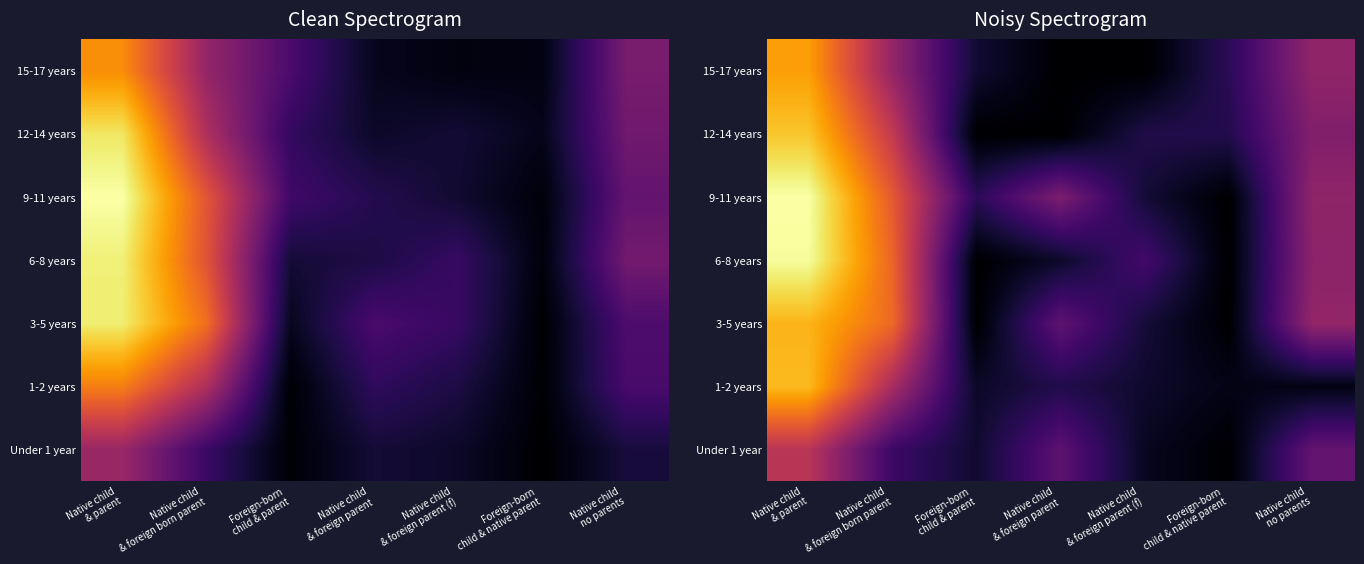

What is the sum of all Under 1 year values?

395.2